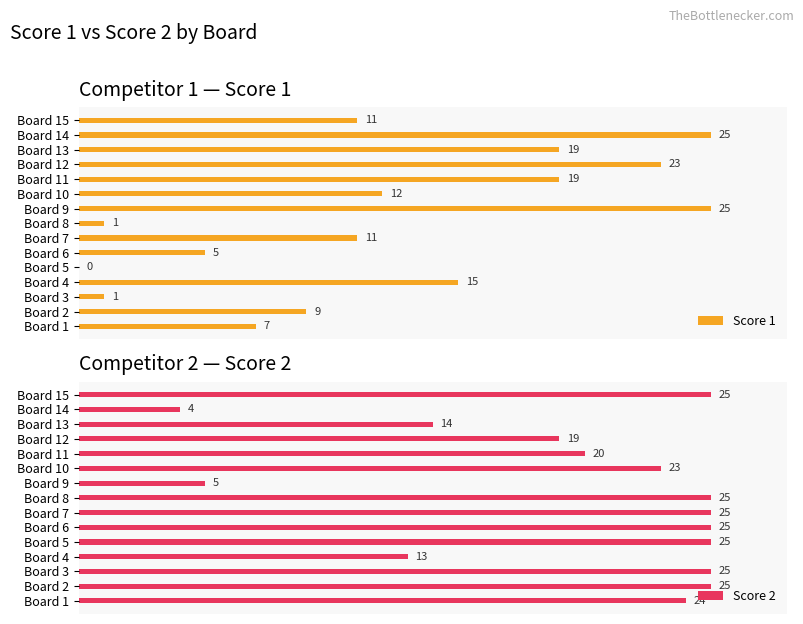

What is the value of the Score 2 bar at the 13th from the left?

14